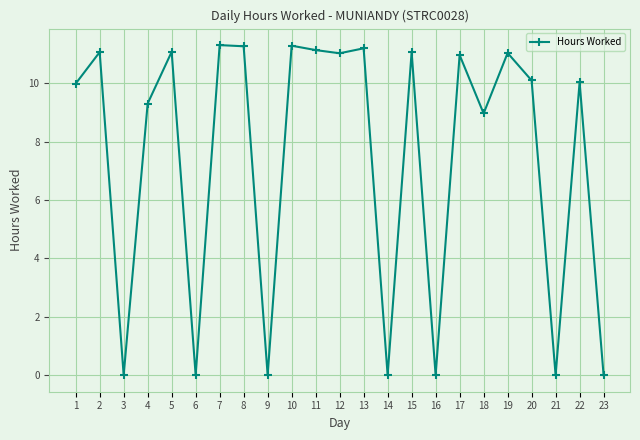

Where is the first local minimum?

3